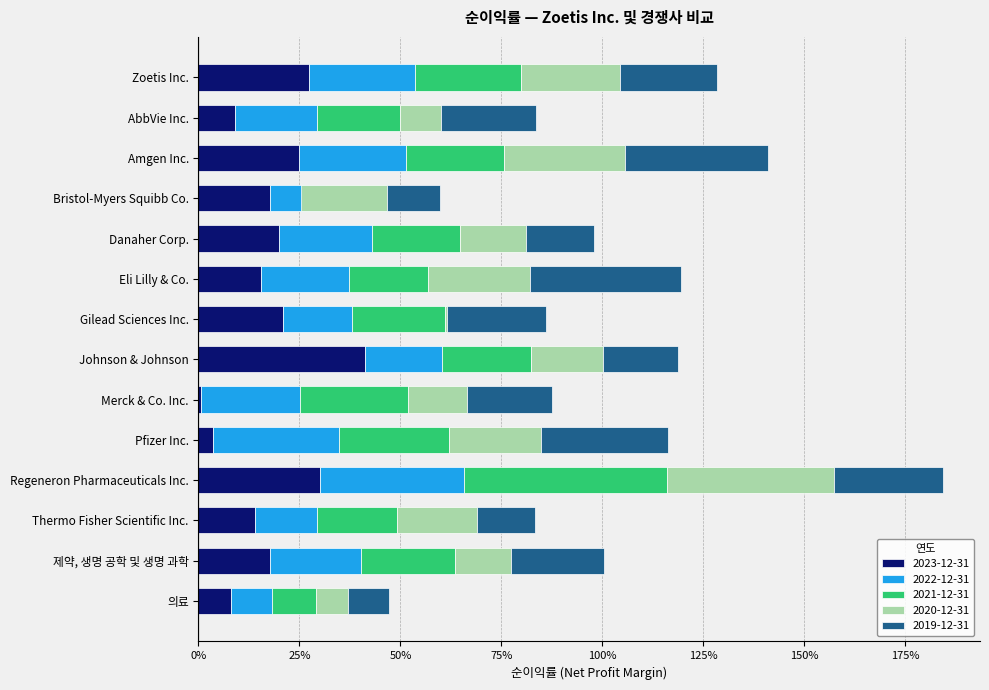

True or false: 2023-12-31 has a value of 0.2 at Eli Lilly & Co..

True